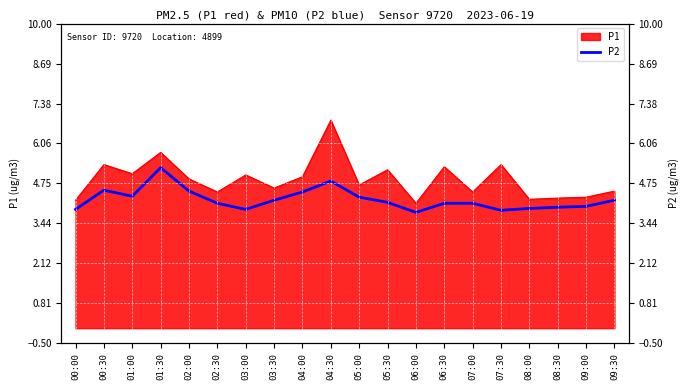

Where does the data first go above 4?

00:30